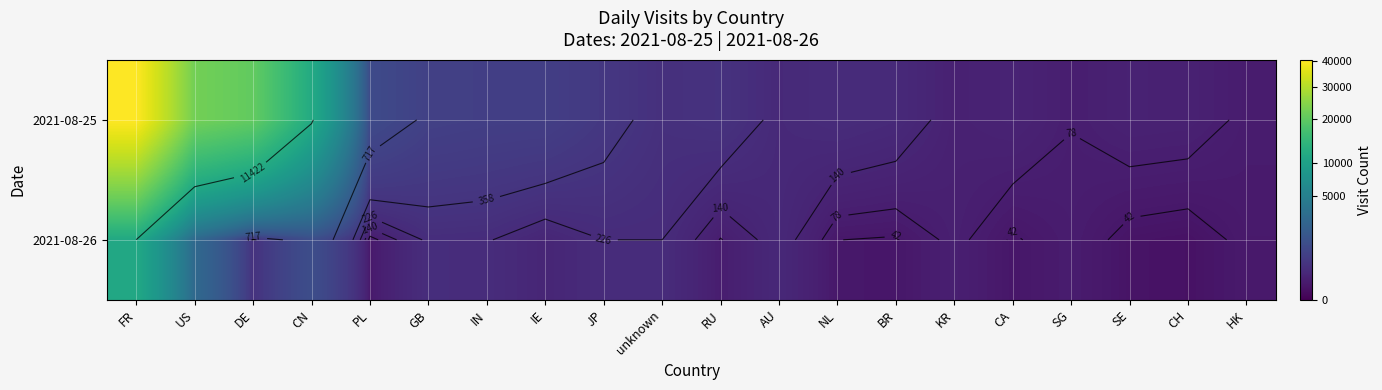

What is the total value across all series at IE?

743